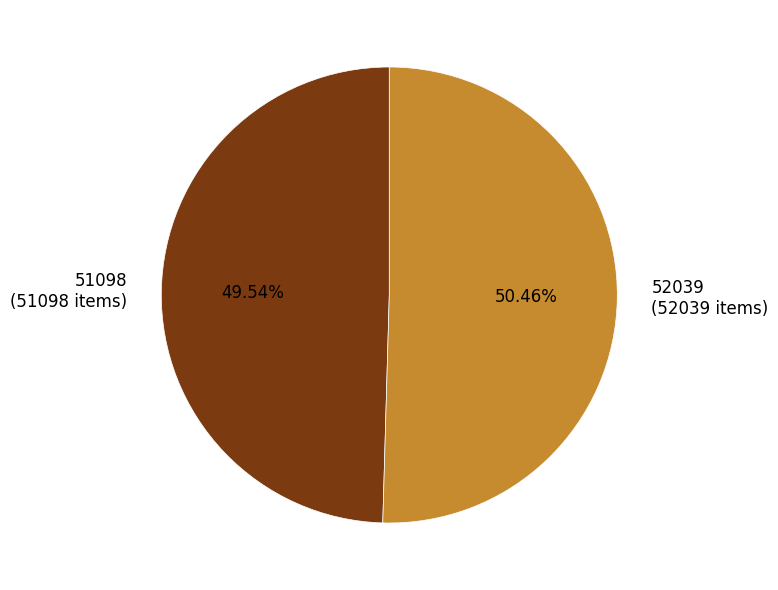

Is it true that 51098 is 50% of the pie?

True